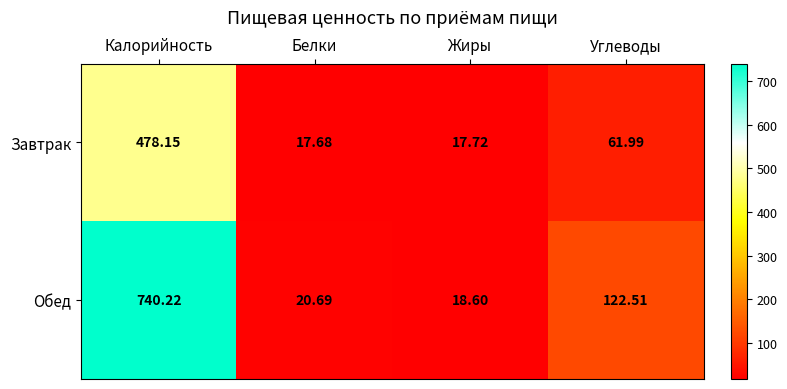

Which series has the widest spread of values?

Обед